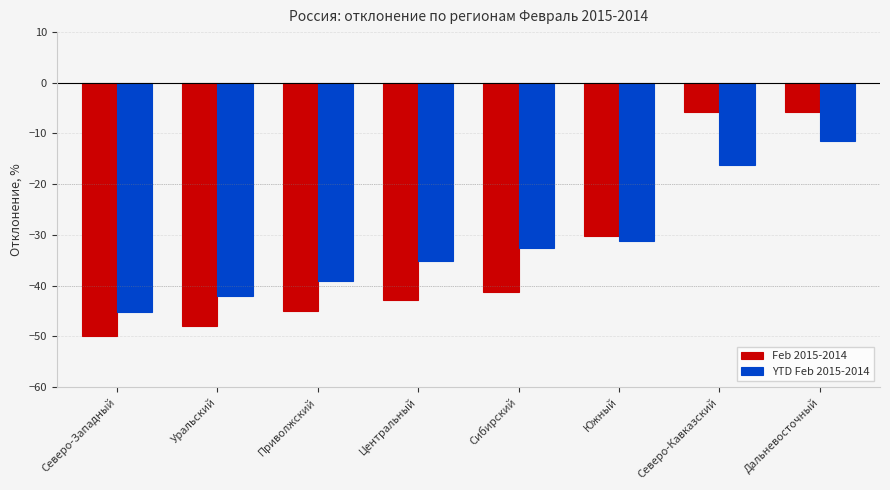

What is the label of the 7th bar from the right?

Уральский